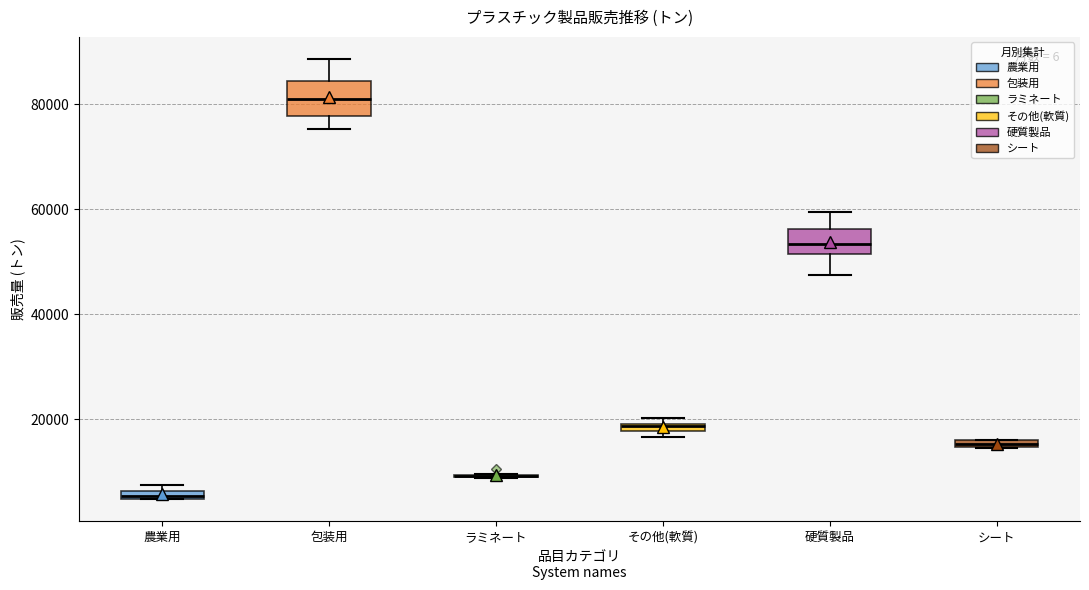

Where is the lower edge of the box for その他(軟質) on the y-axis? The values are not printed on the chart, so give them approximately, as read against the axis.

18000